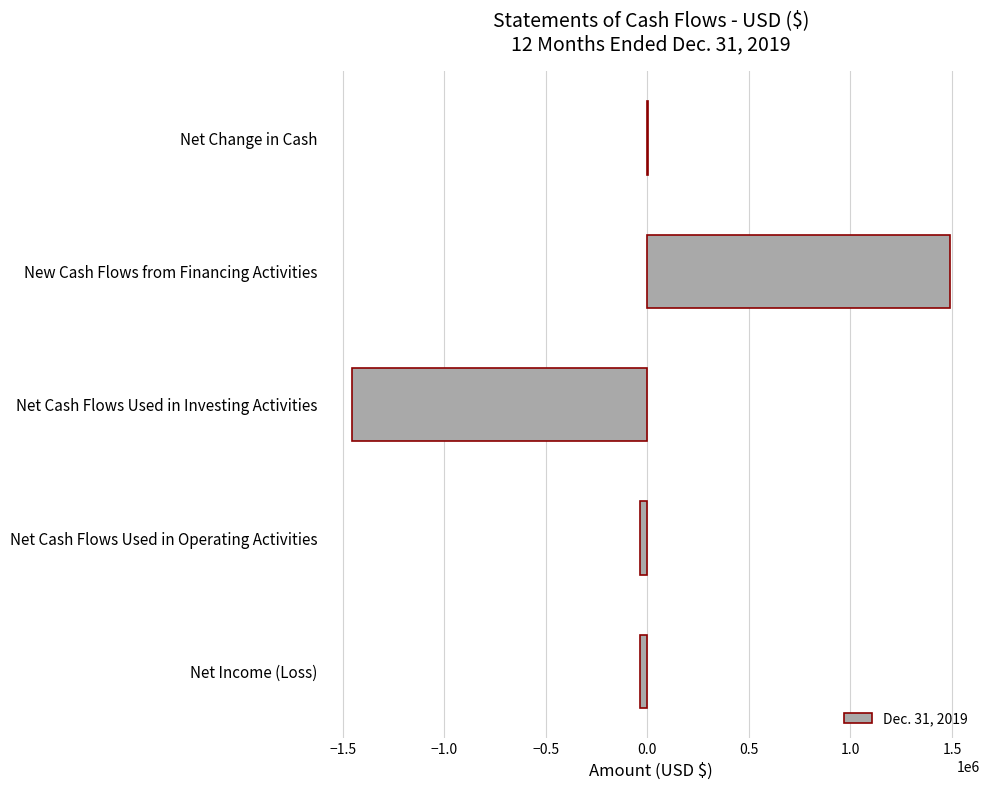

Reading bottom to top, transcribe all the data shown in this chart.

Net Income (Loss)=-36993	Net Cash Flows Used in Operating Activities=-36993	Net Cash Flows Used in Investing Activities=-1452897	New Cash Flows from Financing Activities=1490740	Net Change in Cash=850